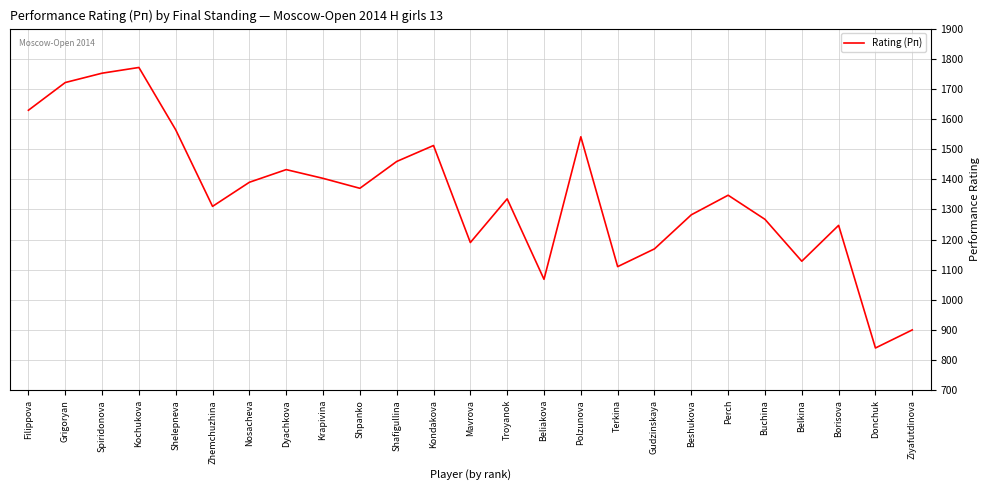

What is the change in value from Shpanko to Troyanok?

-35